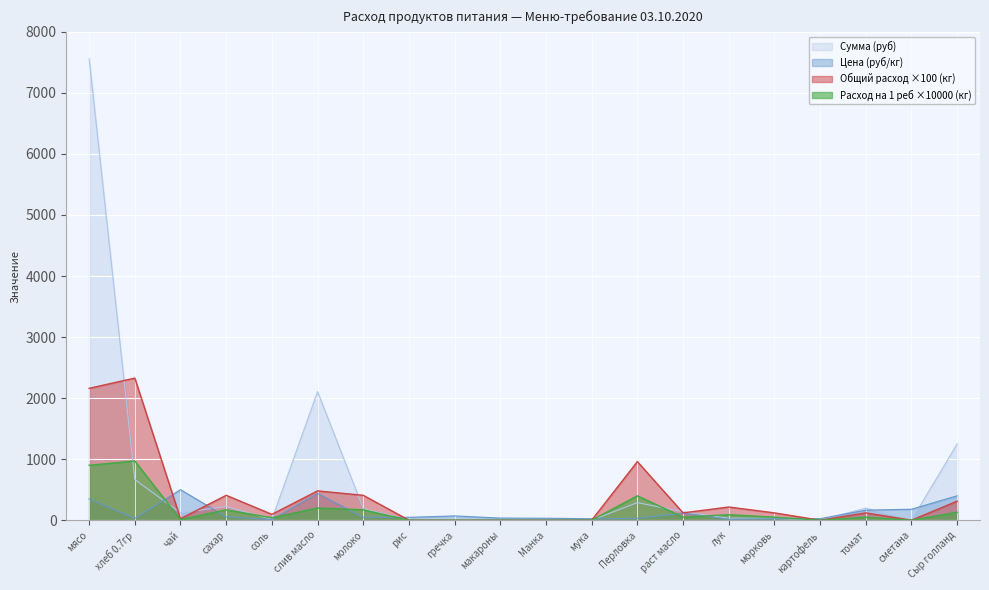

The Общий расход (кг) series shows 227.7 at Перловка. True or false?

False